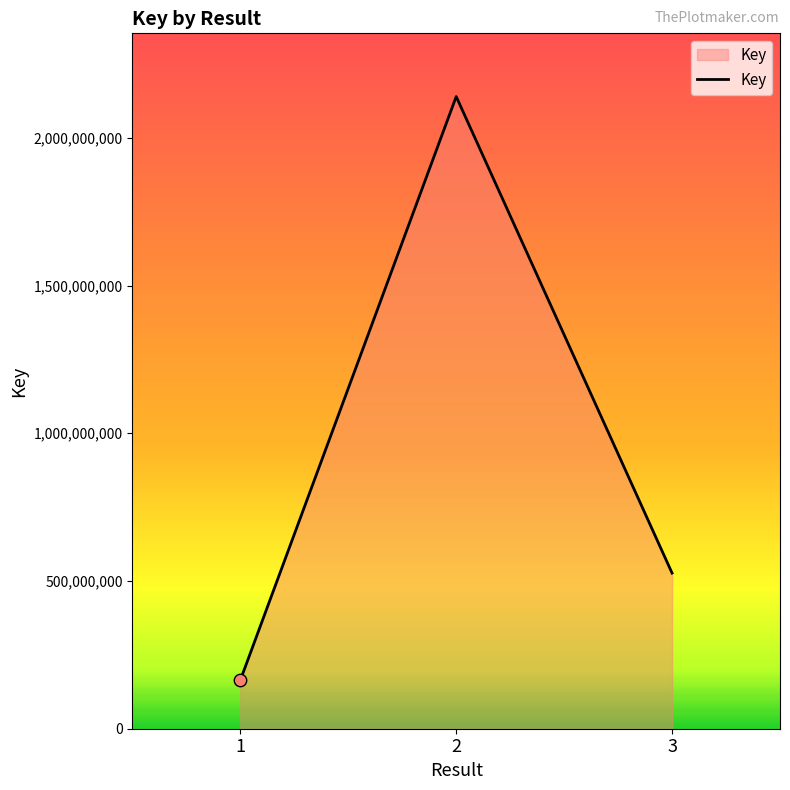

Which has a higher value, 1 or 2?

2